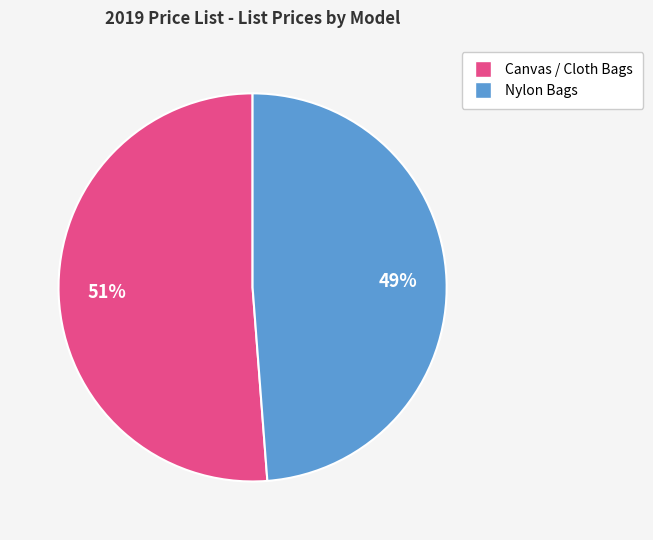

Does any single category account for the majority?

Yes